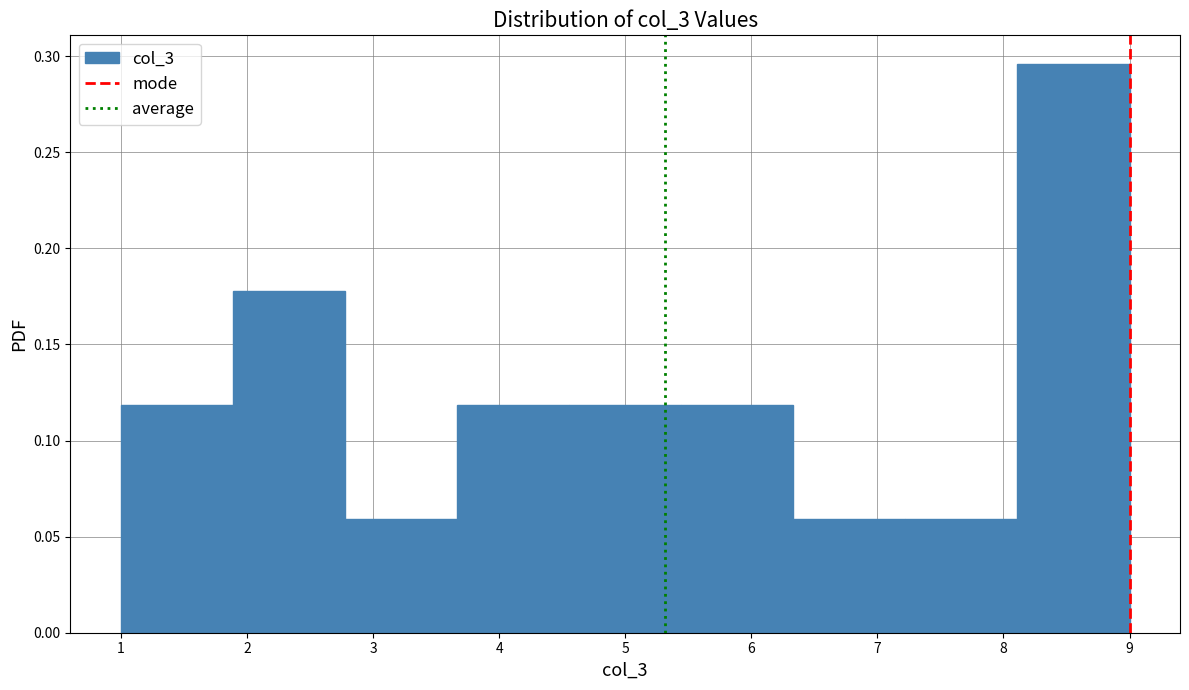

How tall is the bar that spans 8.1 to 9.0 on the x-axis? Neither the bar edges nor the heights are printed on the chart, so give them approximately, as read against the axes.

0.295